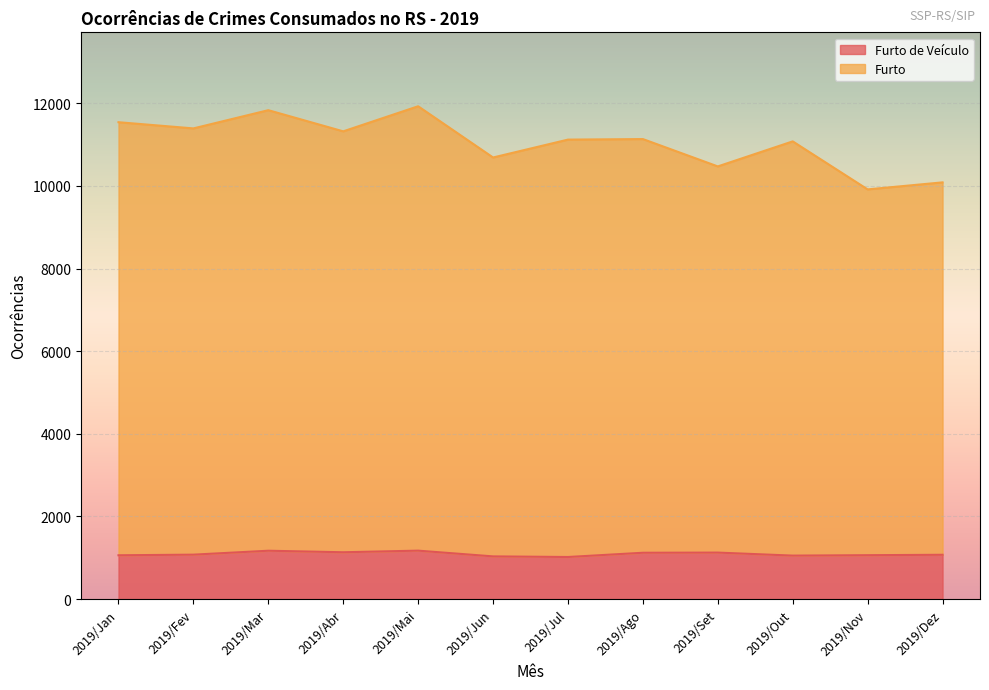

True or false: Furto and Furto de Veículo intersect in this chart.

False